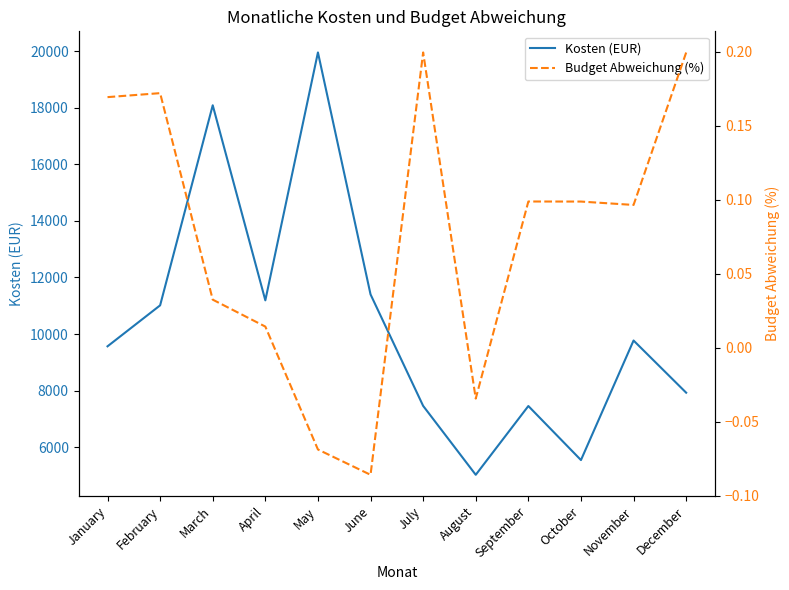

How many series are shown in this chart?

2